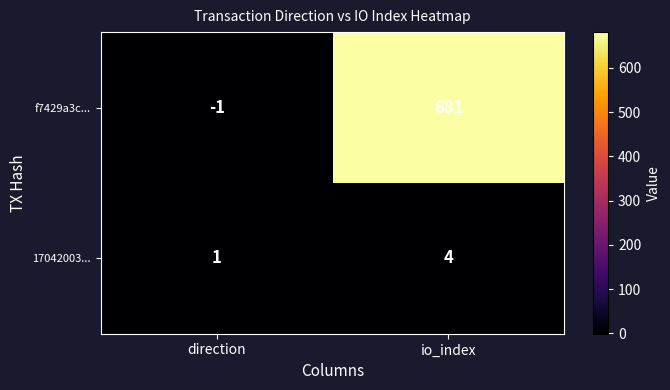

Which series has the largest range (max minus min)?

f7429a3c...